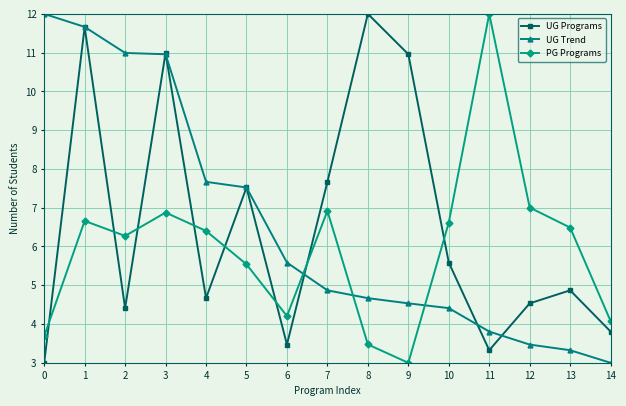

Does the chart have visible grid lines?

Yes